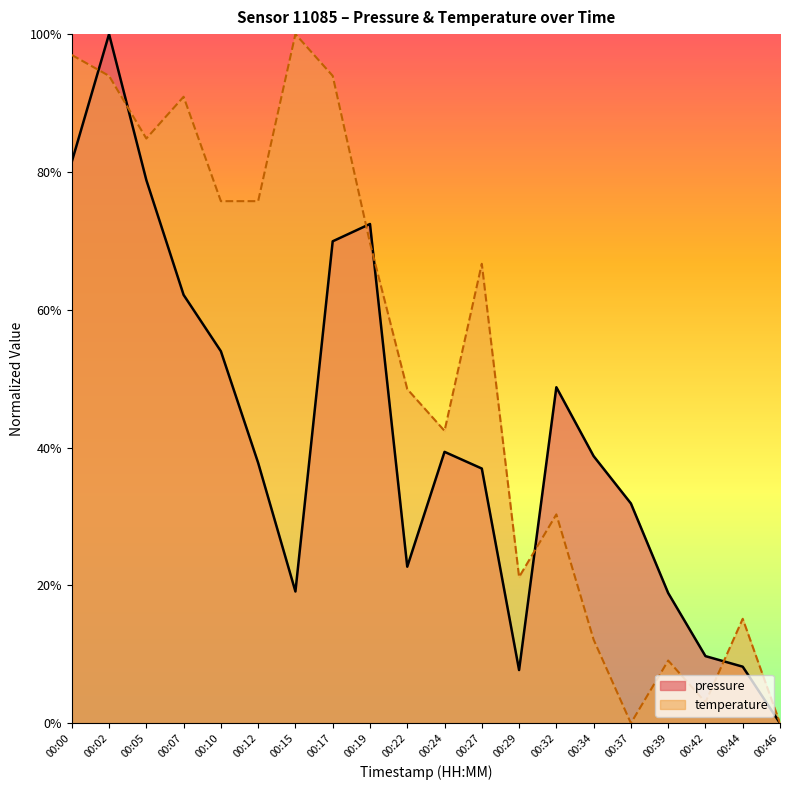

Which series has the largest total across all categories?

temperature